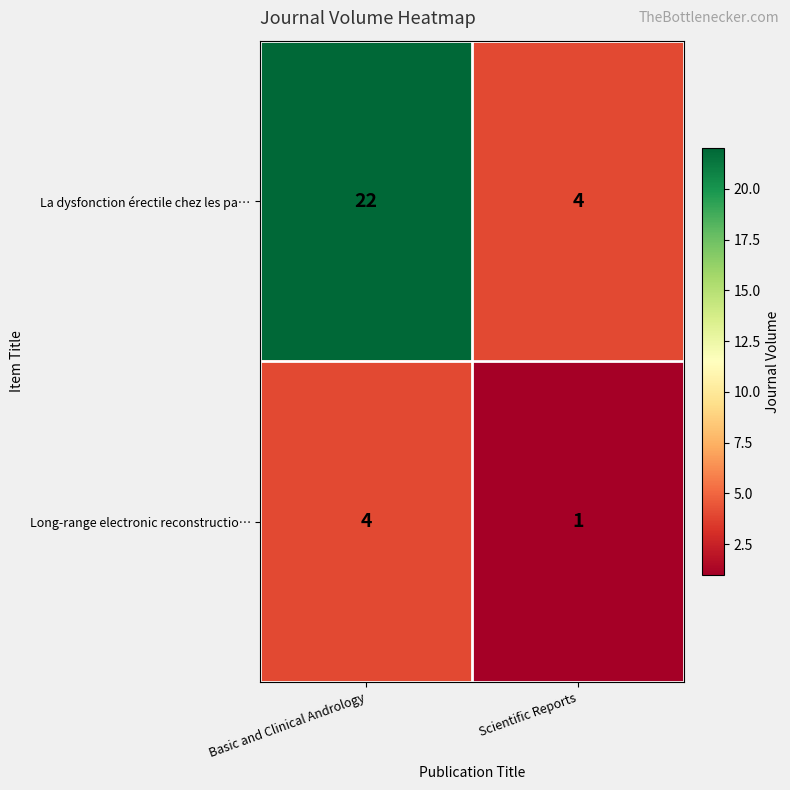

True or false: Long-range electronic reconstructio… has a value of 4 at Basic and Clinical Andrology.

True